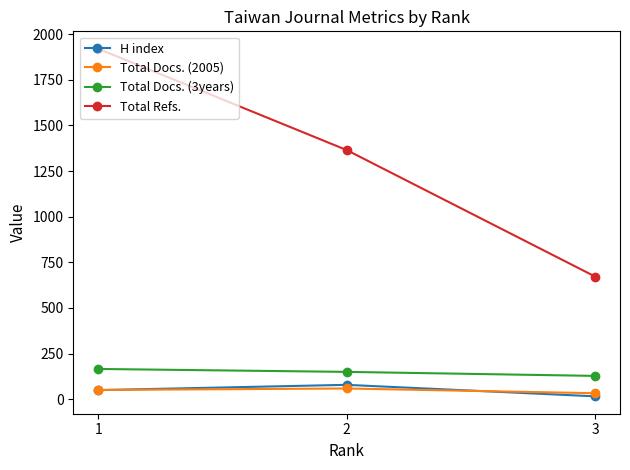

The value of Total Refs. at 1 is 1920. True or false?

True